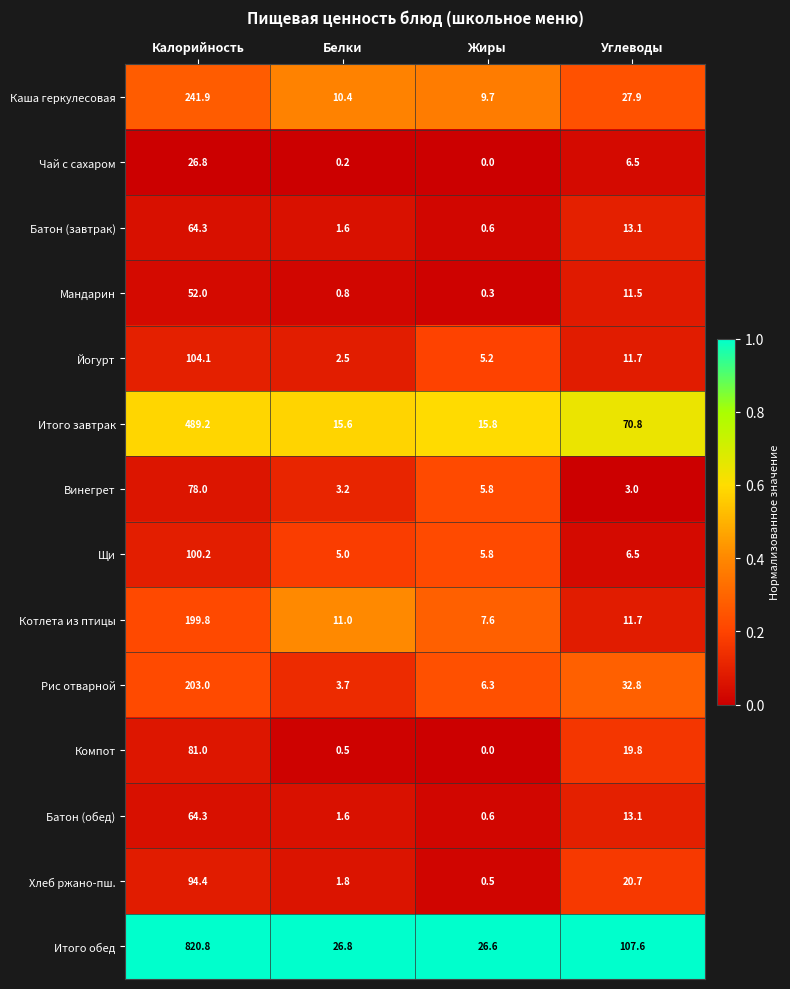

The value of Итого обед at Калорийность is 256.6. True or false?

False